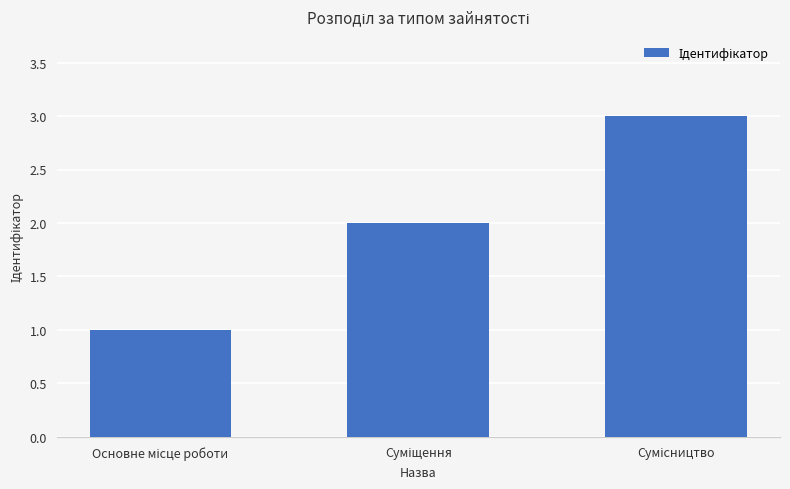

What is the maximum value shown in the chart?

3